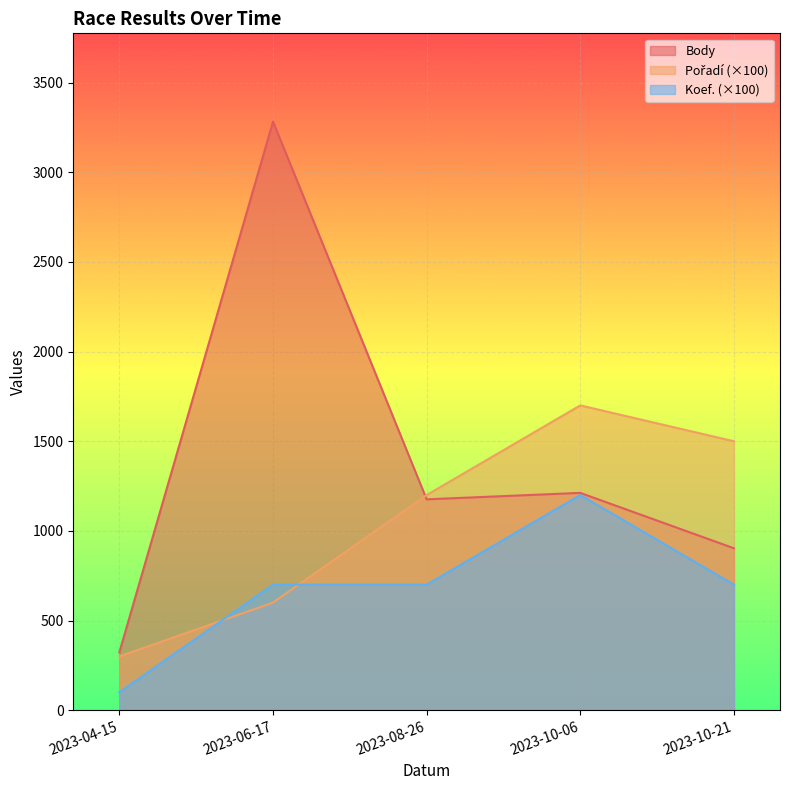

What is the sum of the Koef. values at 2023-10-21 and 2023-04-15?

800